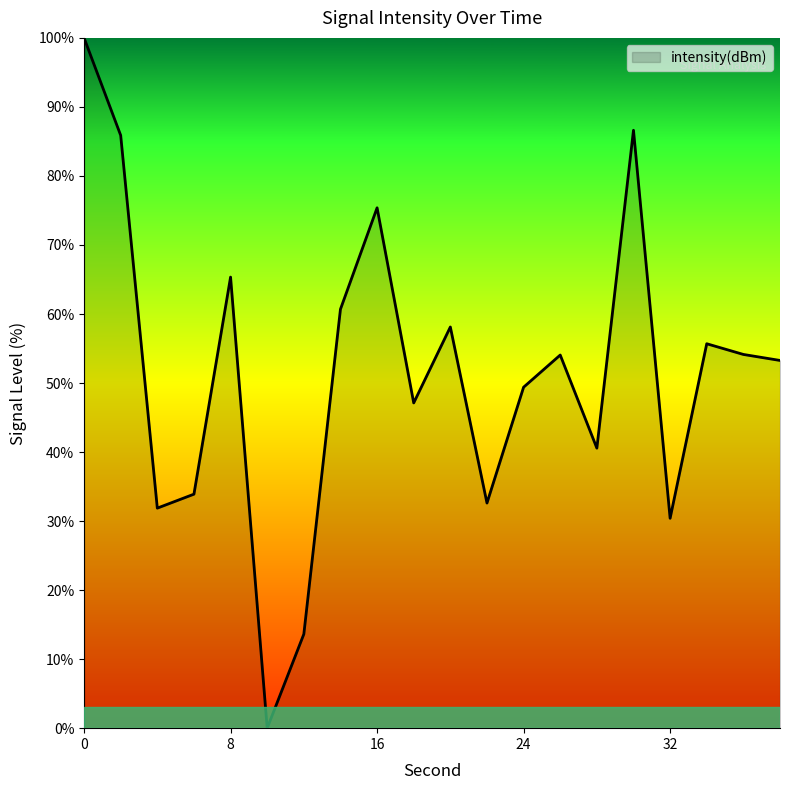

What is the maximum value shown in the chart?

100.0